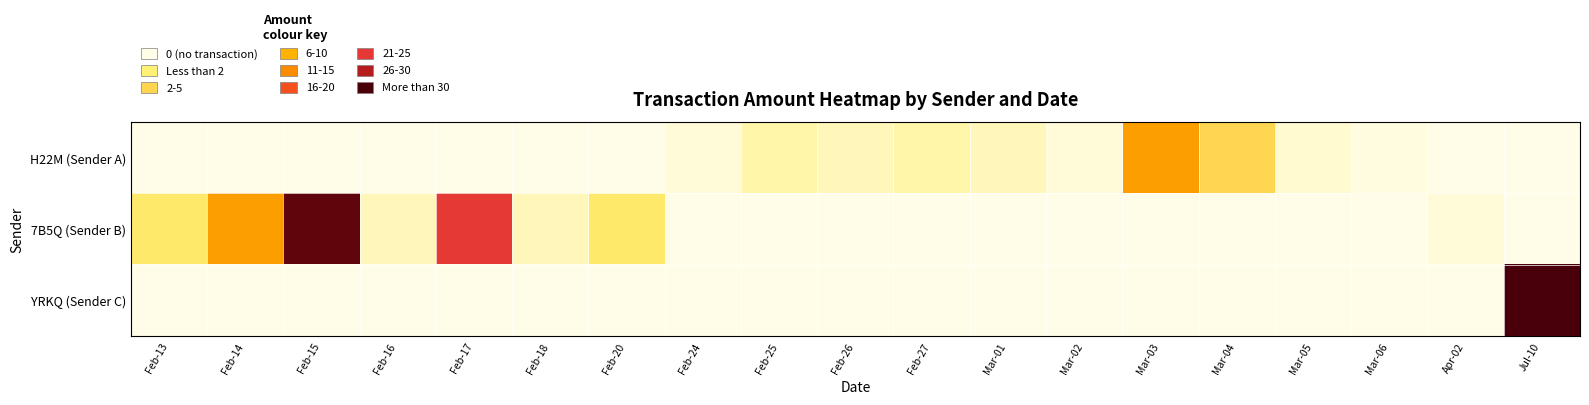

Reading left to right, transcribe all the data shown in this chart.

H22M (Sender A): Feb-13=0	Feb-14=0	Feb-15=0	Feb-16=0	Feb-17=0	Feb-18=0	Feb-20=0	Feb-24=2	Feb-25=6	Feb-26=5	Feb-27=6	Mar-01=5	Mar-02=2	Mar-03=20	Mar-04=13	Mar-05=3	Mar-06=1	Apr-02=0	Jul-10=0
7B5Q (Sender B): Feb-13=10	Feb-14=20	Feb-15=39	Feb-16=5	Feb-17=31	Feb-18=5	Feb-20=10	Feb-24=0	Feb-25=0	Feb-26=0	Feb-27=0	Mar-01=0	Mar-02=0	Mar-03=0	Mar-04=0	Mar-05=0	Mar-06=0	Apr-02=2	Jul-10=0
YRKQ (Sender C): Feb-13=0	Feb-14=0	Feb-15=0	Feb-16=0	Feb-17=0	Feb-18=0	Feb-20=0	Feb-24=0	Feb-25=0	Feb-26=0	Feb-27=0	Mar-01=0	Mar-02=0	Mar-03=0	Mar-04=0	Mar-05=0	Mar-06=0	Apr-02=0	Jul-10=184